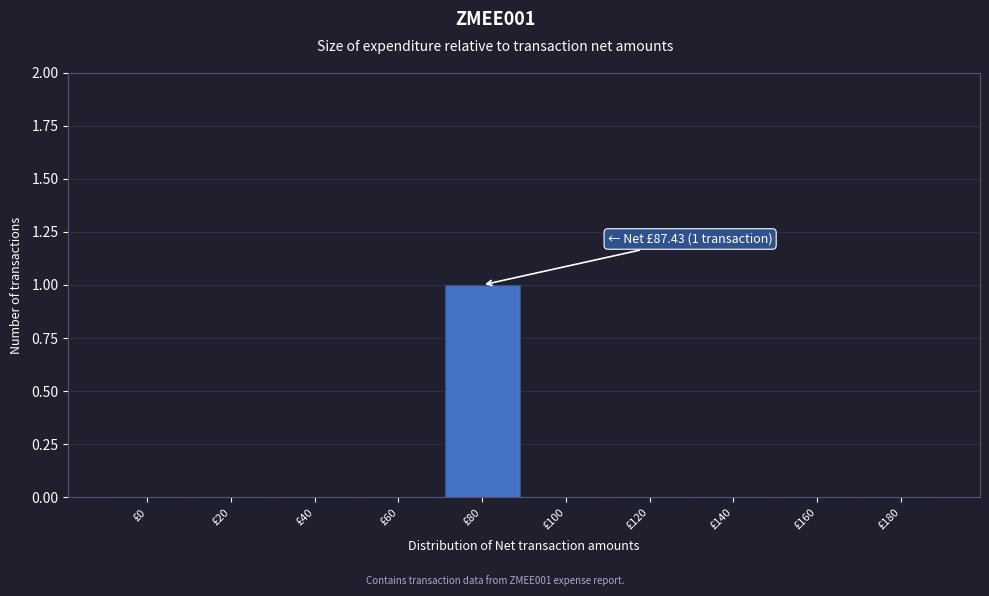

Reading right to left, extract all data points from this chart.

£180=0	£160=0	£140=0	£120=0	£100=0	£80=1	£60=0	£40=0	£20=0	£0=0